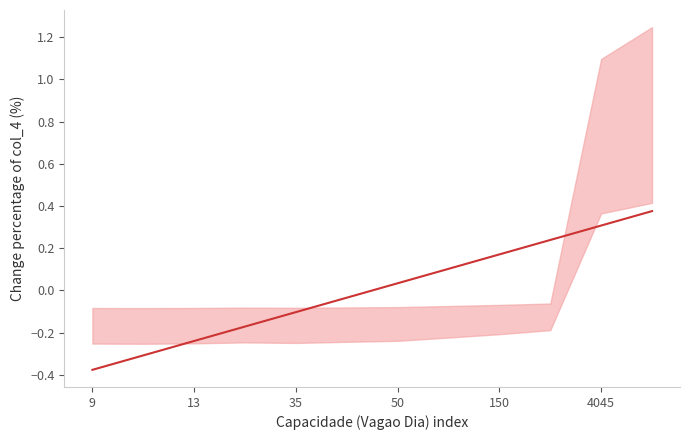

What is the label of the 7th point from the right?

4045